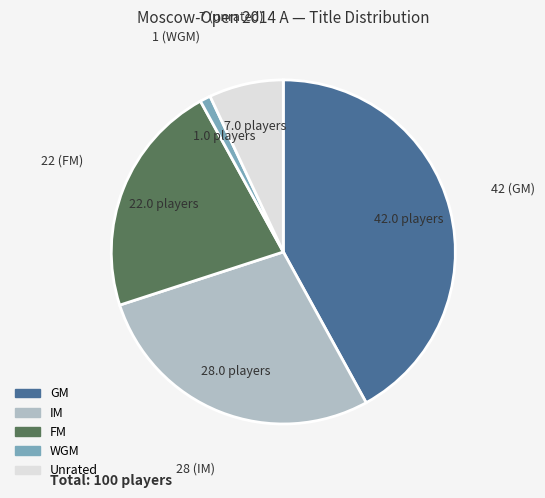

Does any single category account for the majority?

No